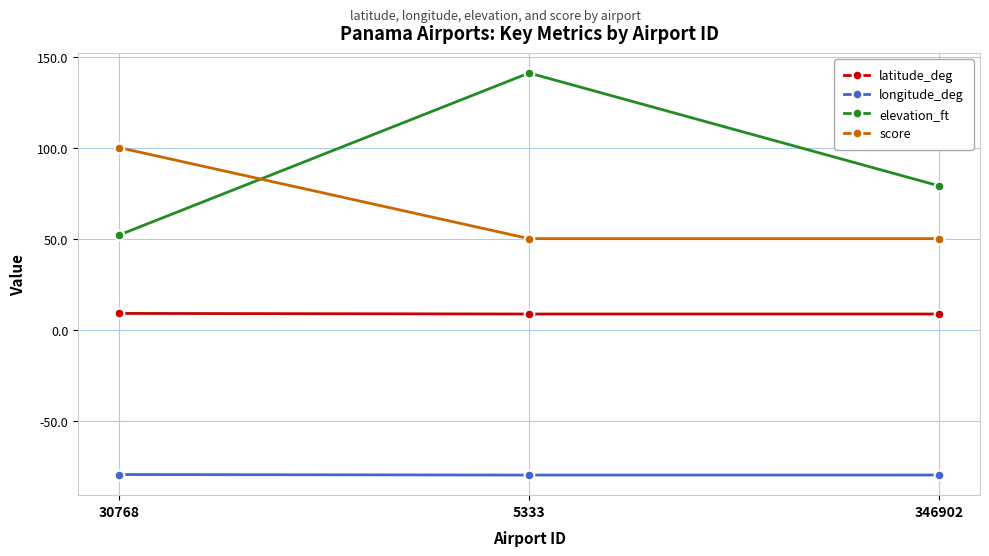

Is this an area chart (filled region under the line)?

No